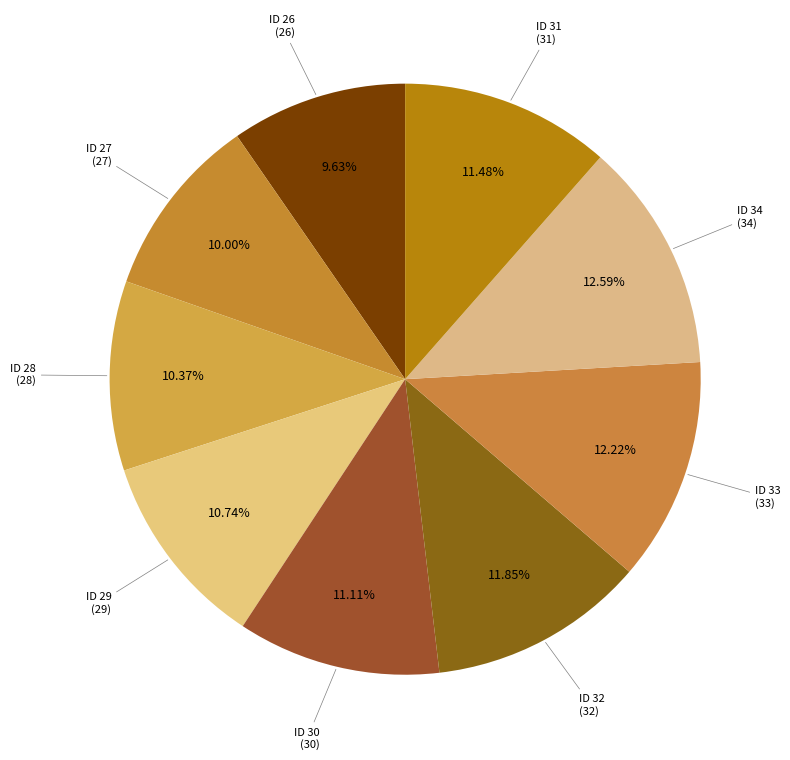

Count the number of slices in the pie.

9